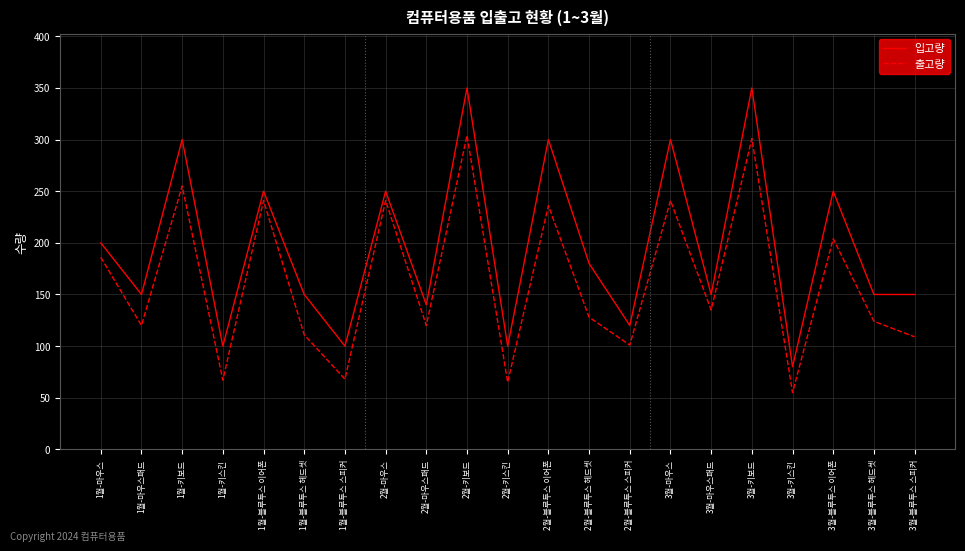

What is the spread (max minus min) of values at 1월-블루투스 헤드셋?

39